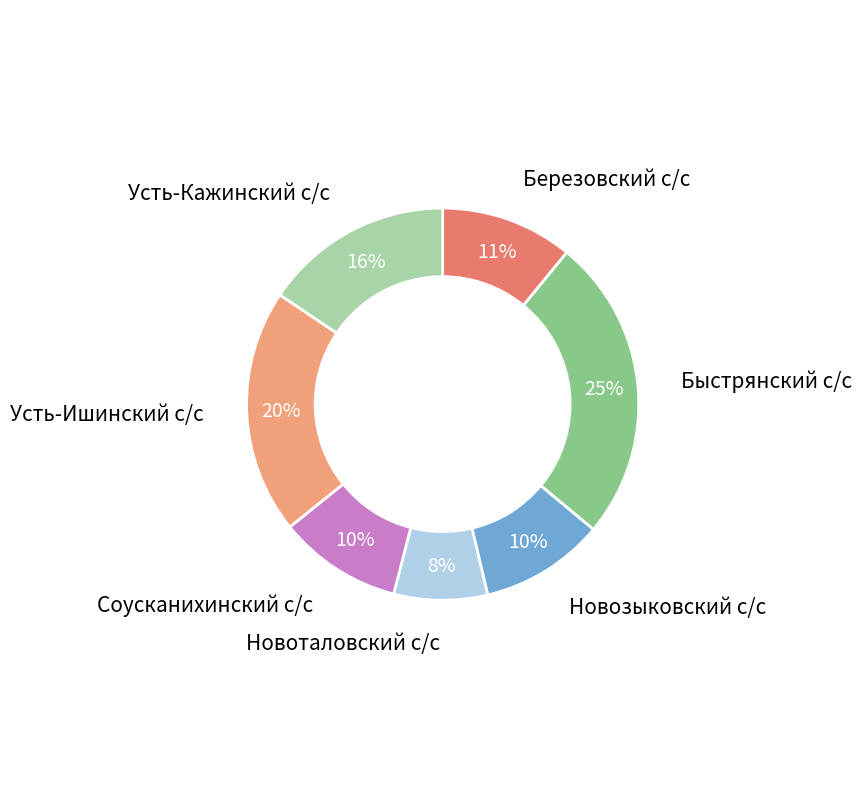

To the nearest percent, what is the combined percentage of Березовский с/с and Быстрянский с/с?

36%